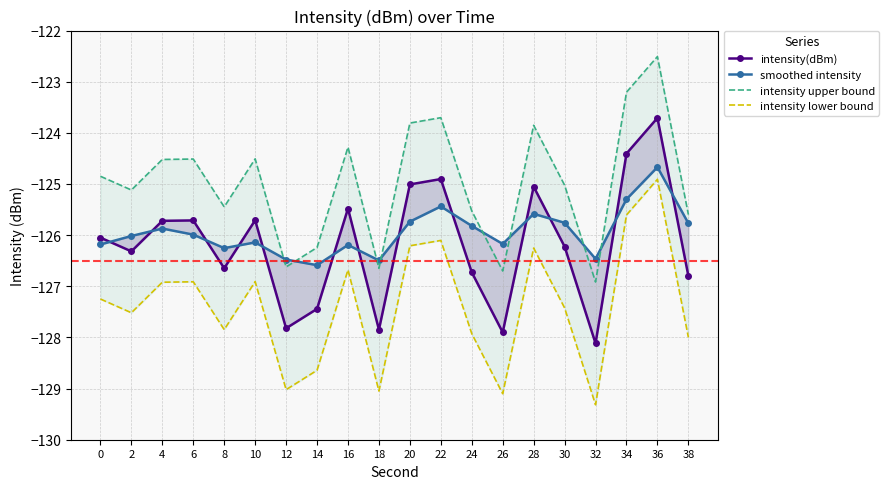

What is the maximum value for intensity upper bound?

-122.5